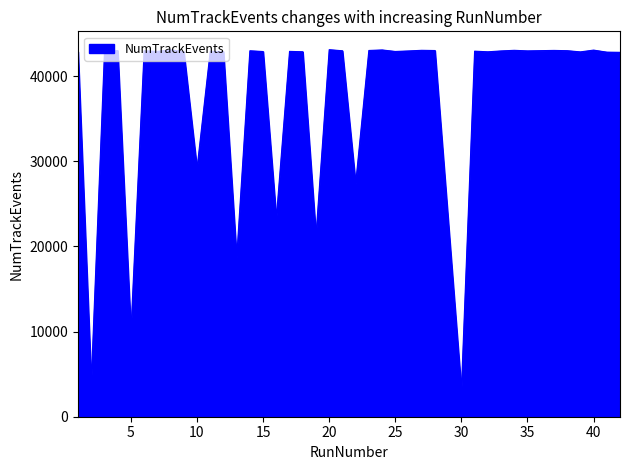

True or false: the data has more than 2 interior local peaks.

True